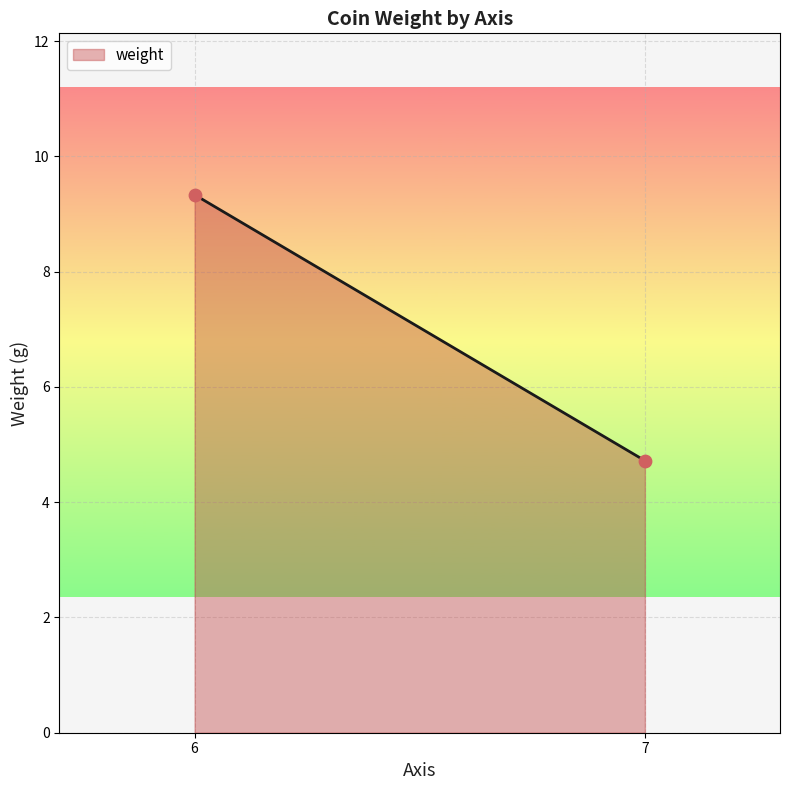

What is the average Y value?

7.0